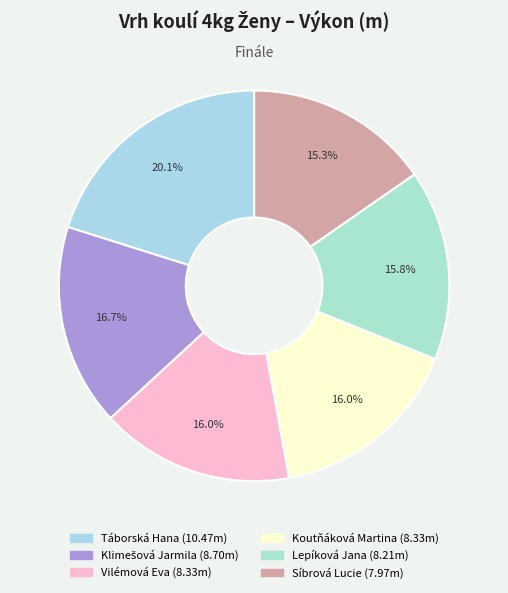

Is it true that Táborská Hana is 20% of the pie?

True